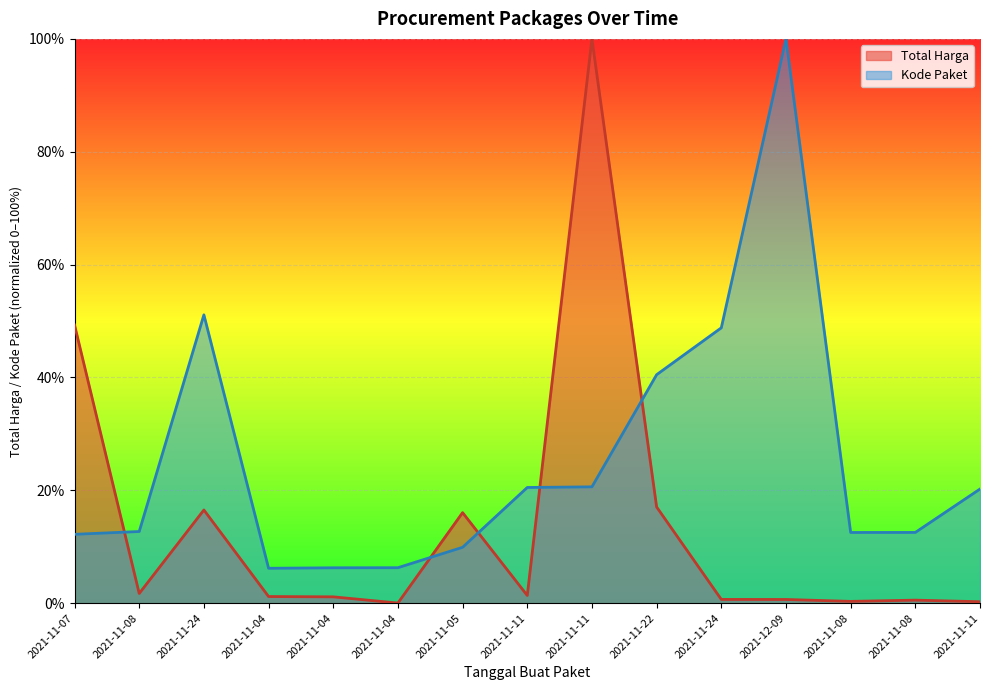

What is the highest value of the Kode Paket series?

100.0